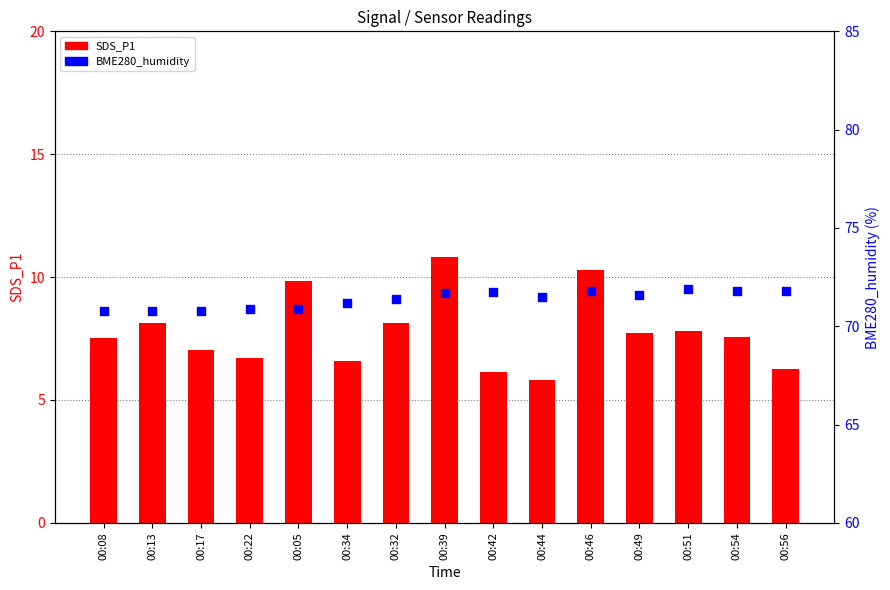

At how many categories does at least one series exceed 35?

15